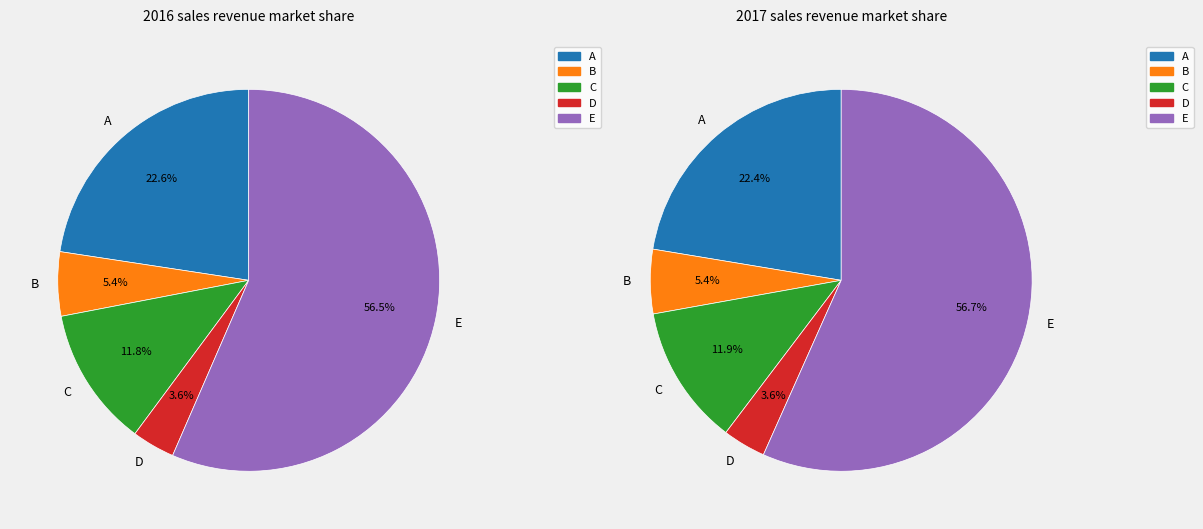

To the nearest percent, what is the difference between the largest and smallest slice percentages?

53%